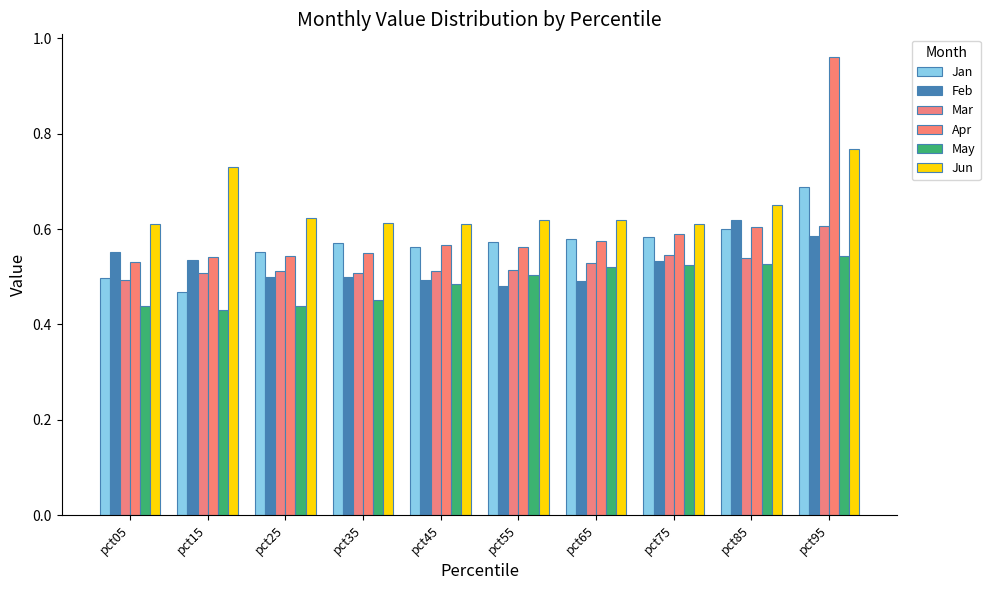

Which series has the widest spread of values?

Apr